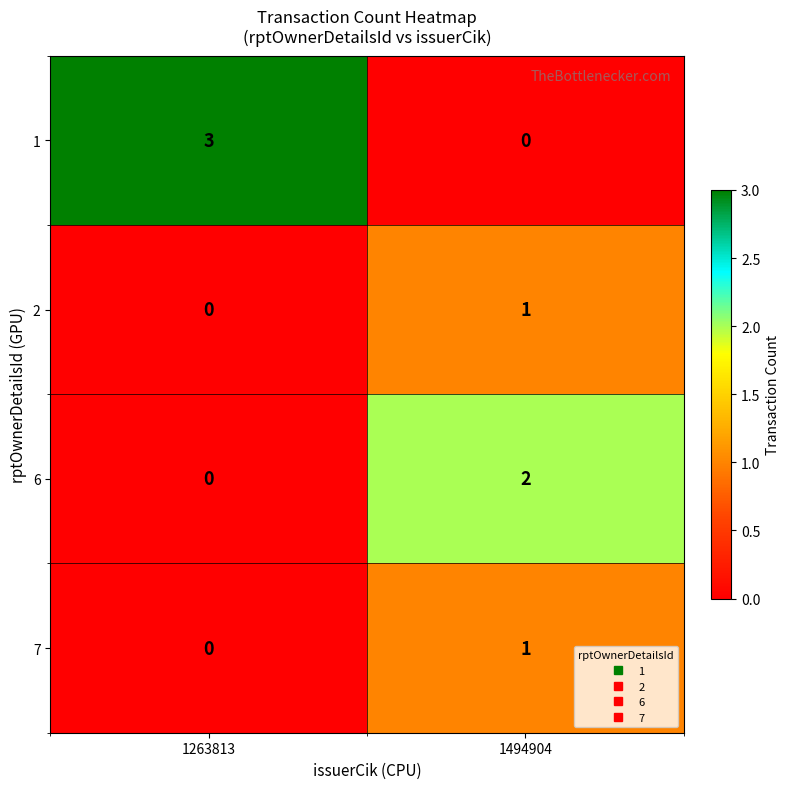

At which label does 6 reach its peak?

1494904